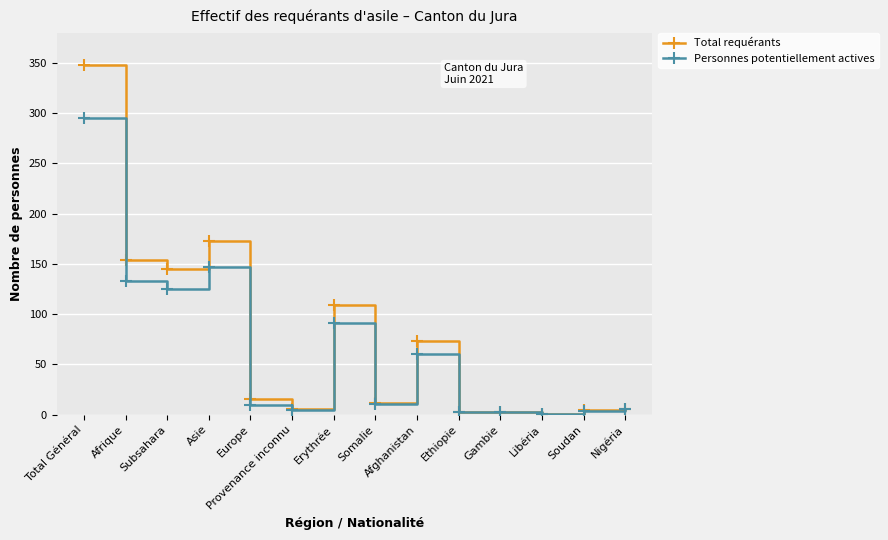

True or false: Personnes potentiellement actives has more than 1 interior local peaks.

True